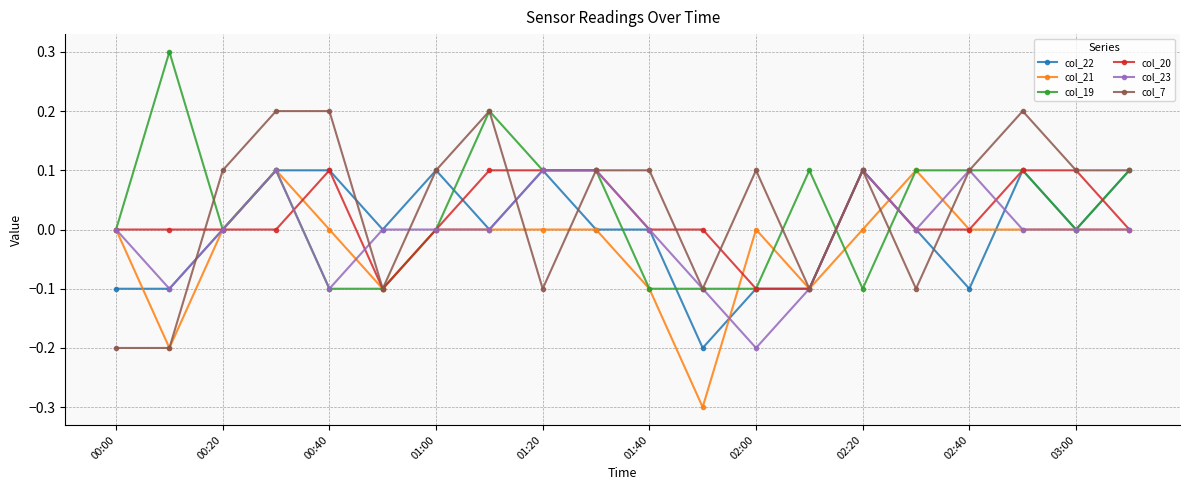

What is the value of the col_21 point at the 11th from the left?

-0.1